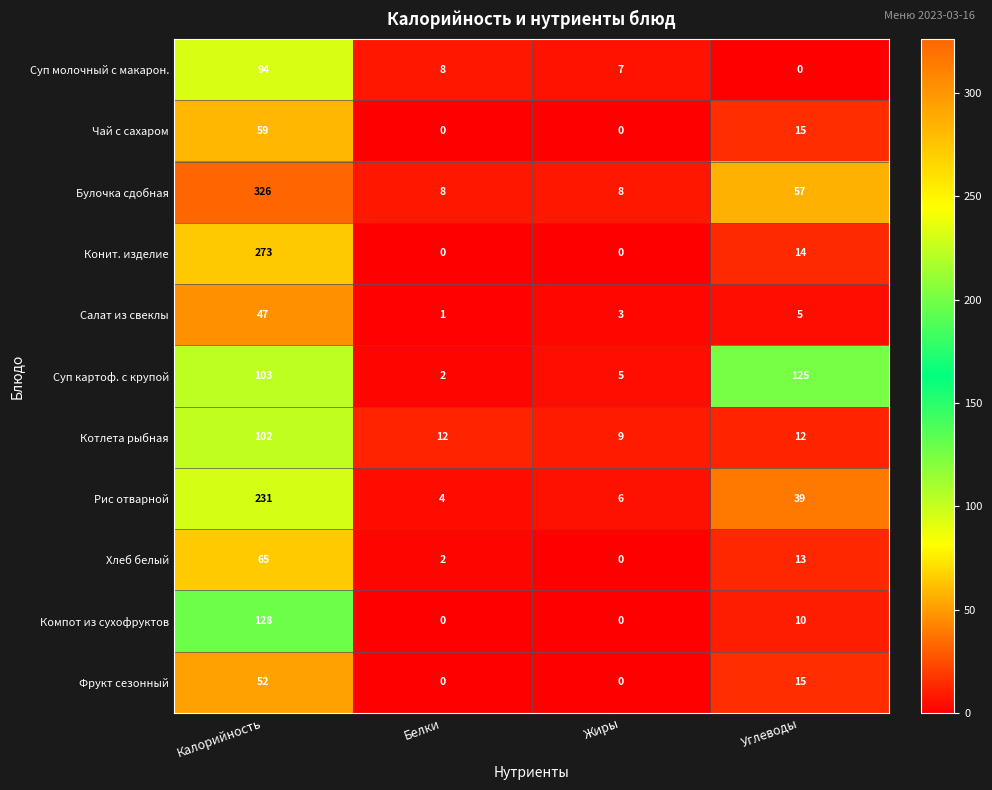

Read the Булочка сдобная value at Углеводы.

57